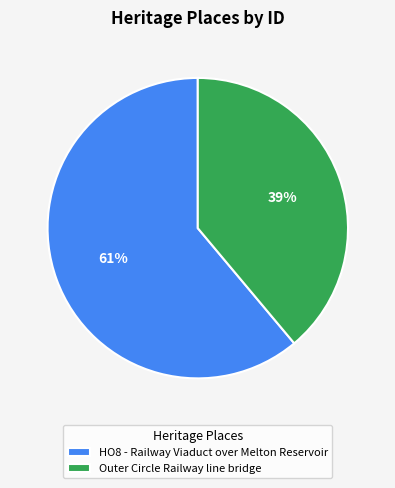

How many segments does this pie chart have?

2